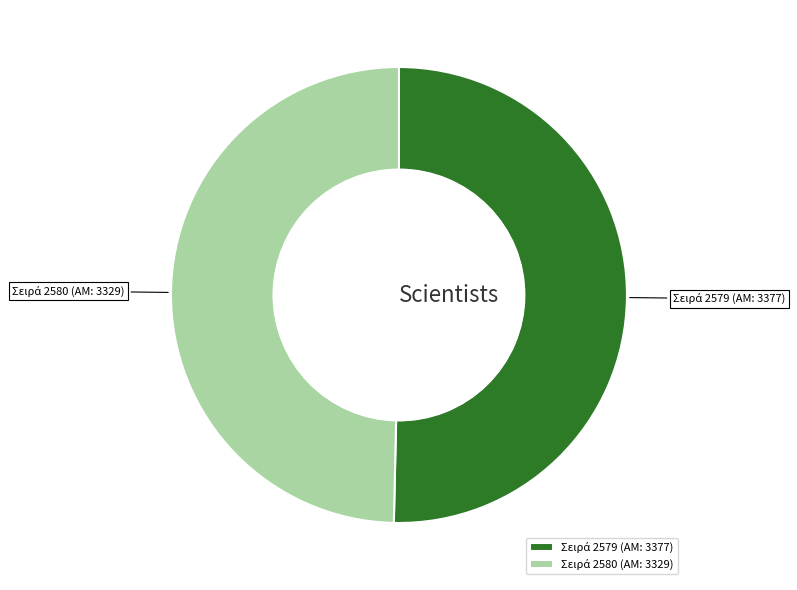

Is there any slice that represents more than half of the pie?

Yes